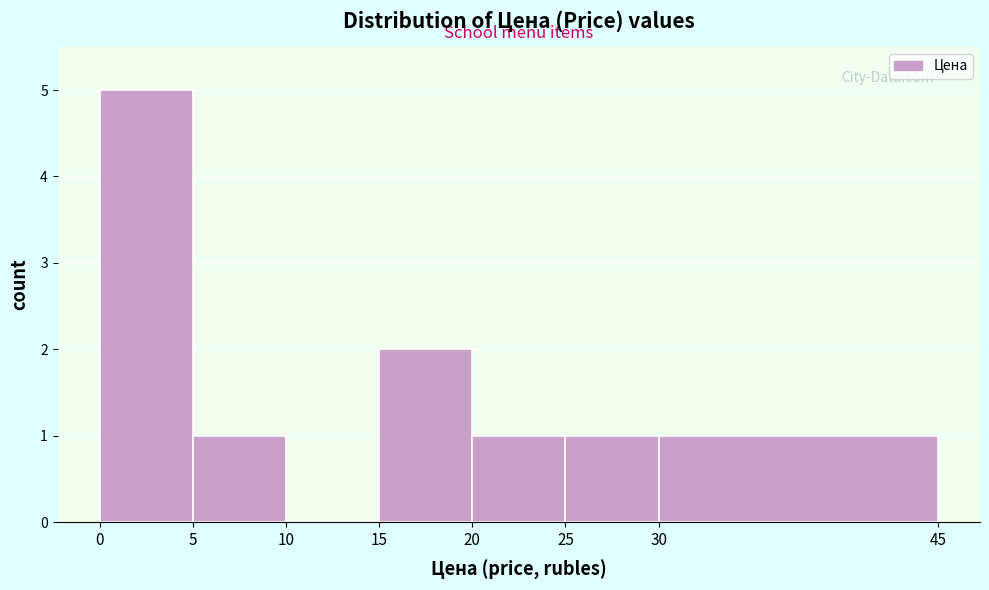

Which range on the x-axis has the tallest bar?

0 to 5